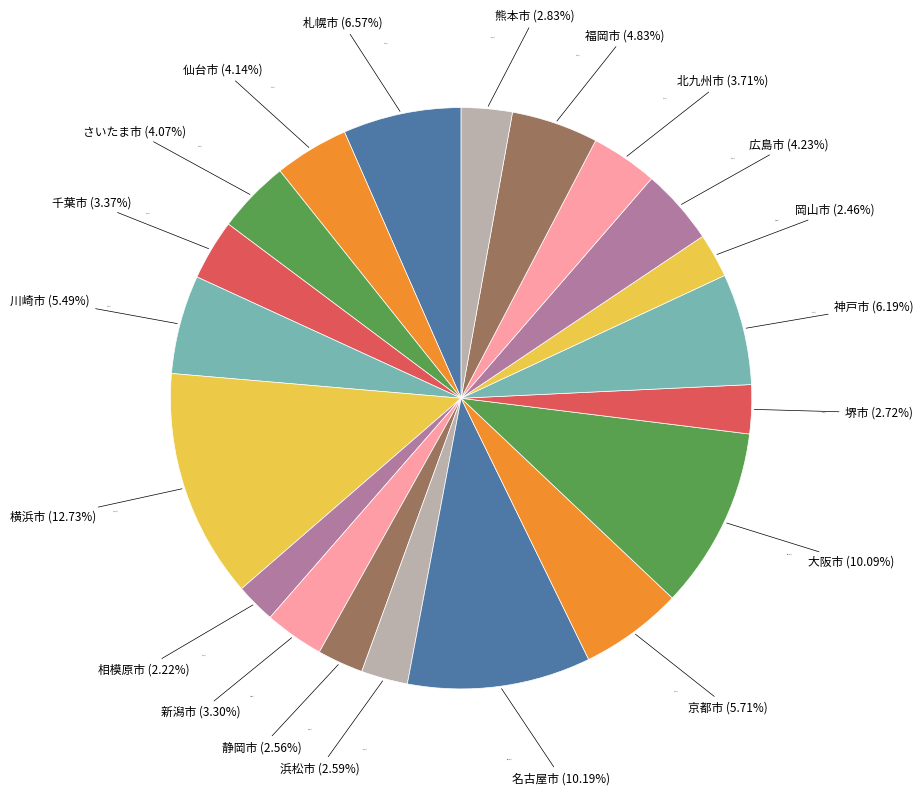

What percentage is NOT represented by 川崎市?

94.5%